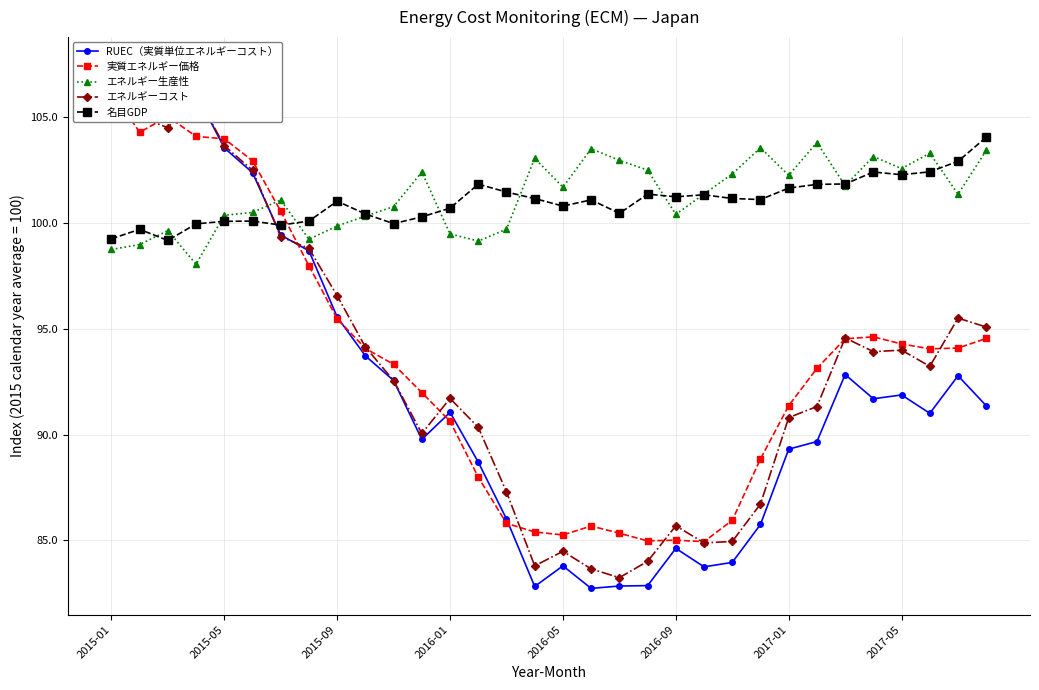

Does the chart have visible grid lines?

Yes